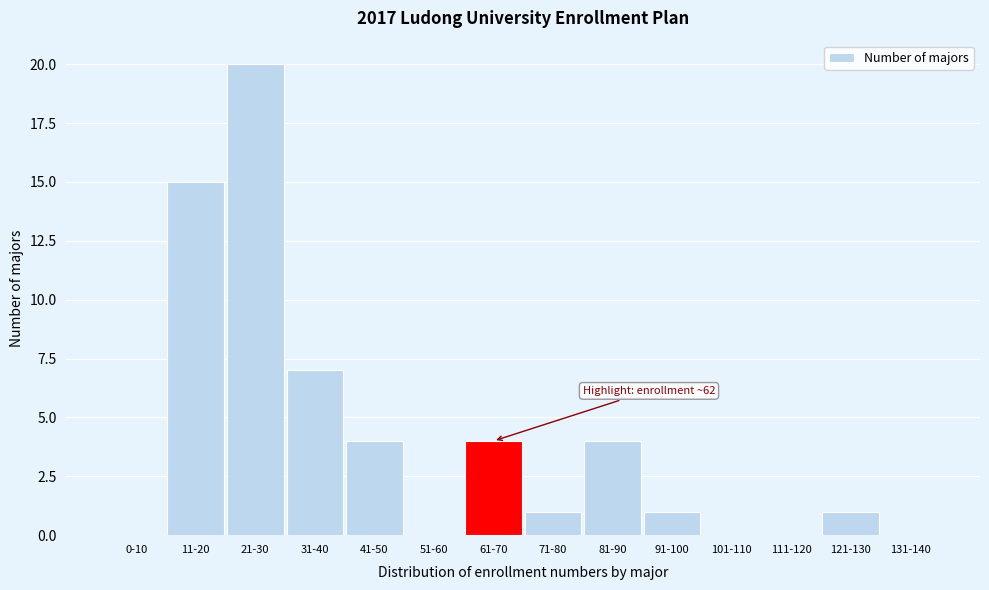

Reading left to right, list all the values displayed in this chart.

0-10=0	11-20=15	21-30=20	31-40=7	41-50=4	51-60=0	61-70=4	71-80=1	81-90=4	91-100=1	101-110=0	111-120=0	121-130=1	131-140=0